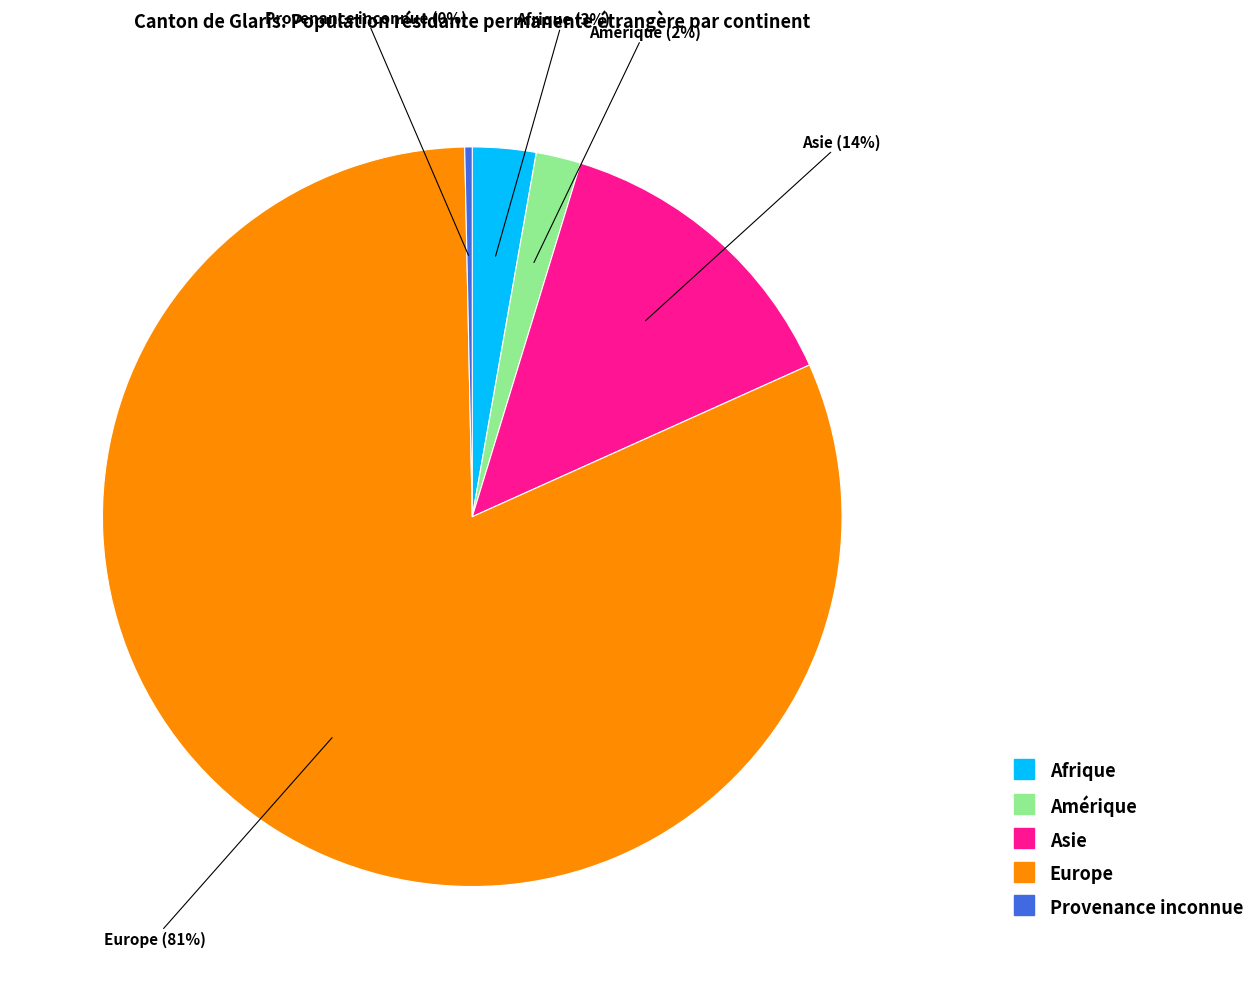

Is there a majority slice in this chart?

Yes